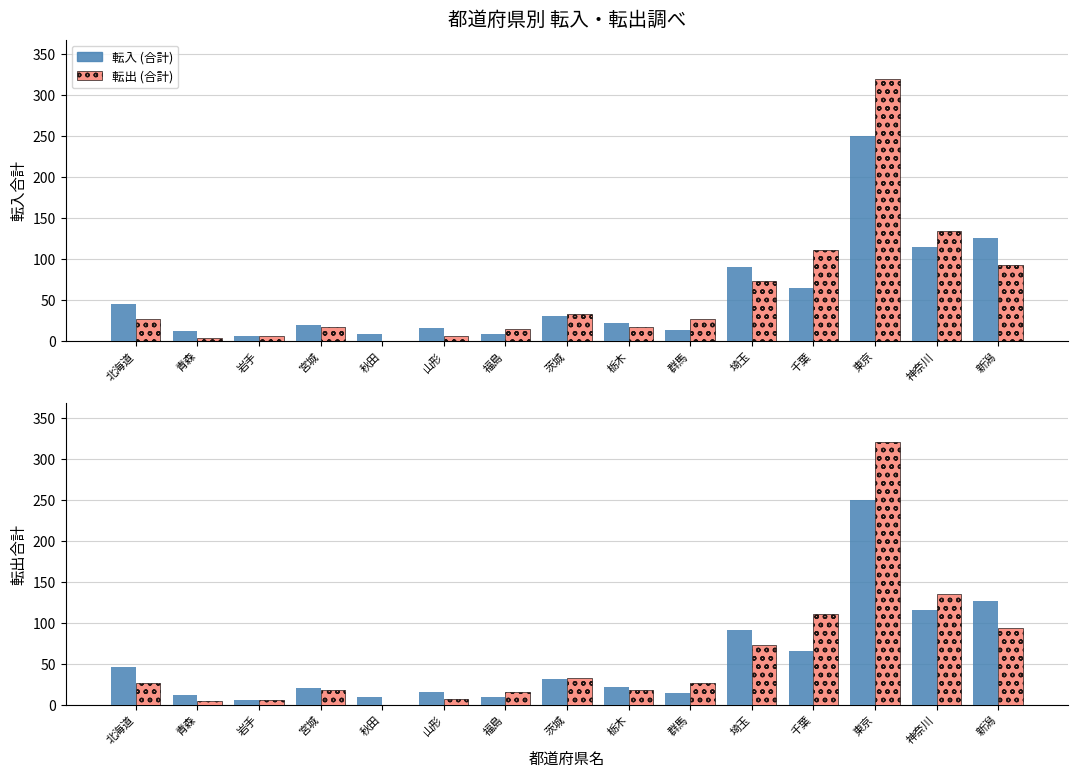

Are the bars horizontal?

No